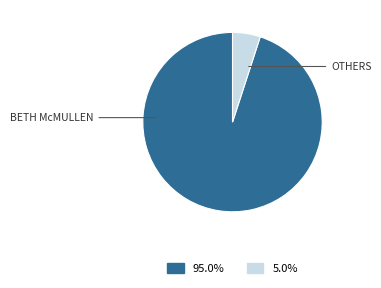

How many slices are in this pie chart?

2